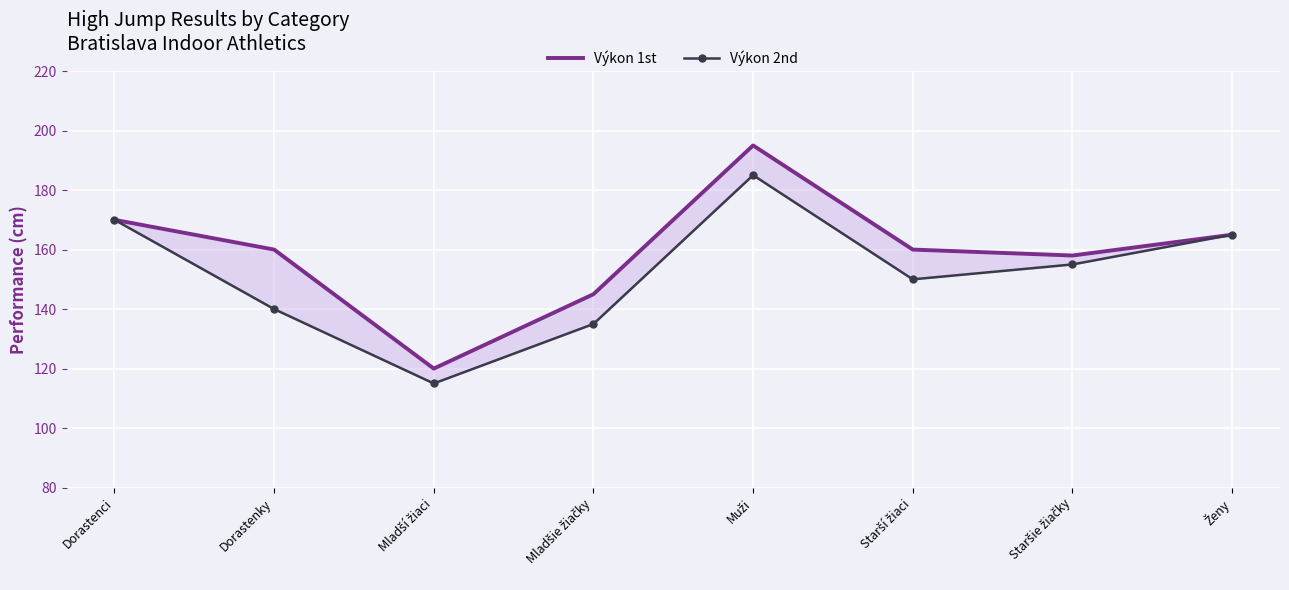

Which series changed the most between Mladšie žiačky and Starší žiaci?

Výkon 1st